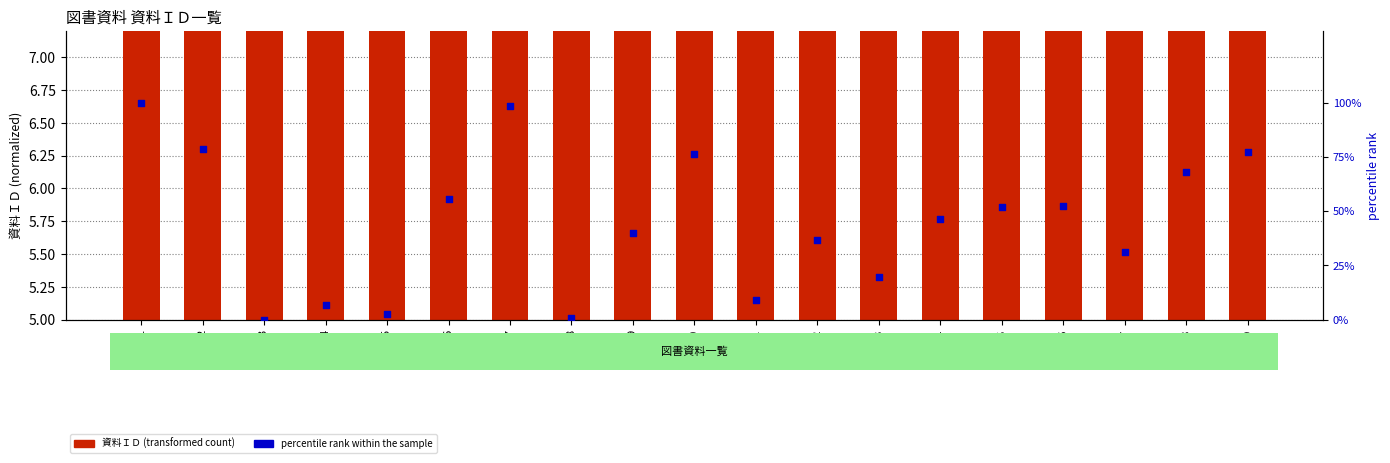

At how many categories does at least one series exceed 39?

11